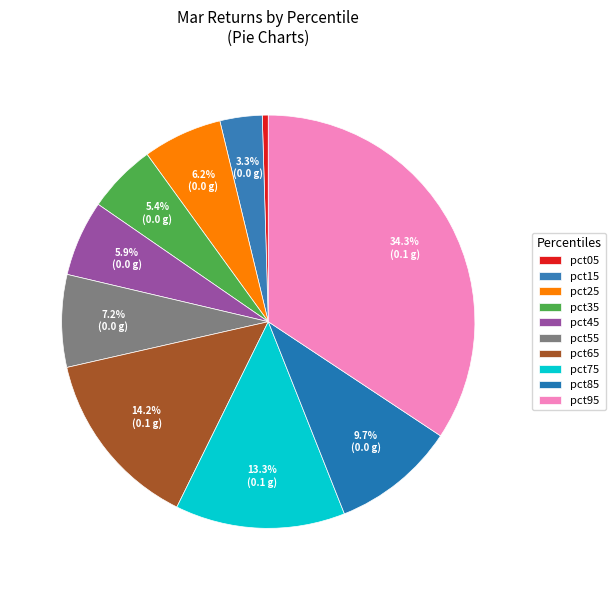

What percentage is the pct45 slice, to the nearest percent?

6%